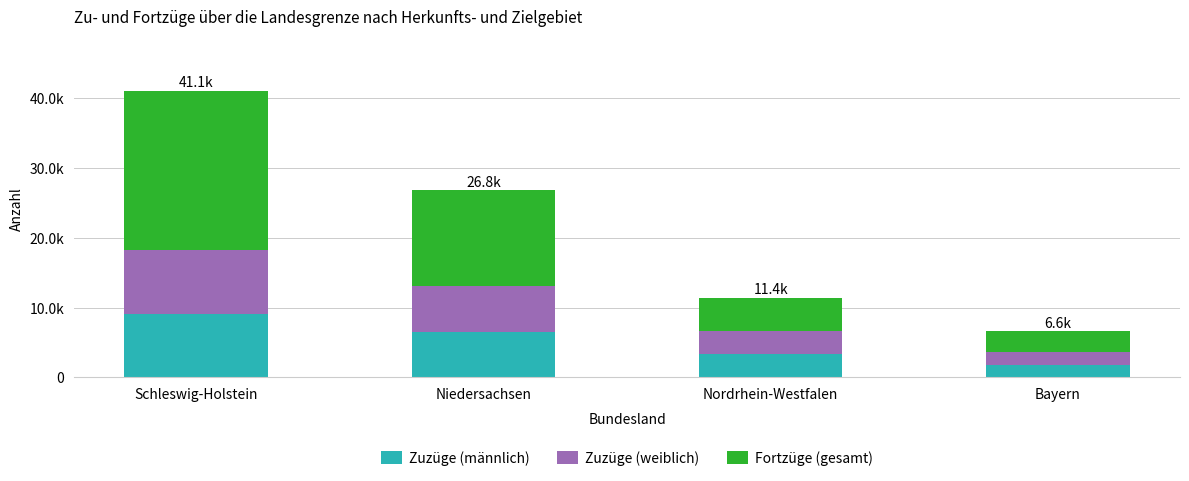

Does the chart contain stacked bars?

Yes